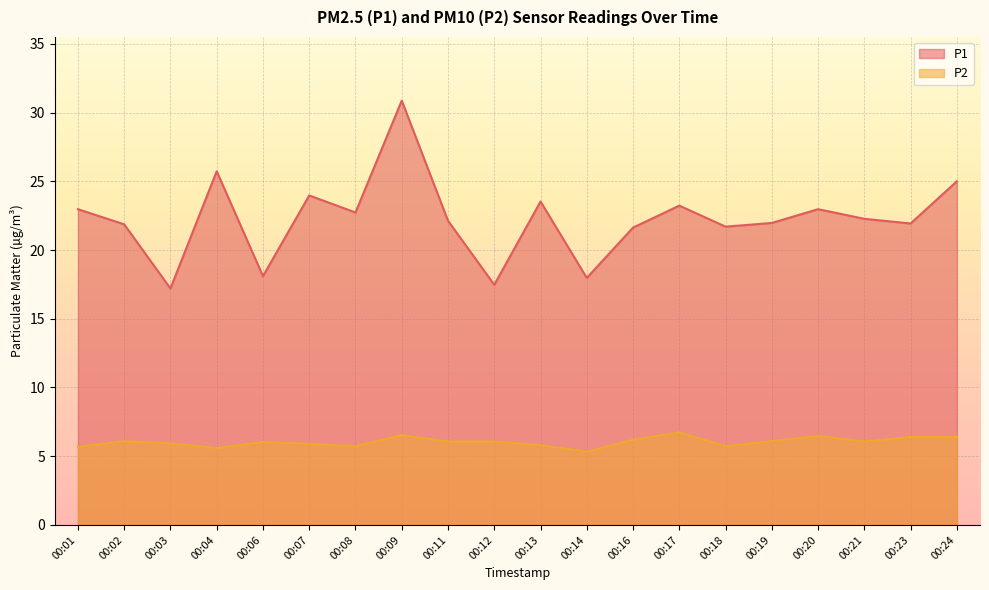

Which series changed the most between 00:03 and 00:06?

P1